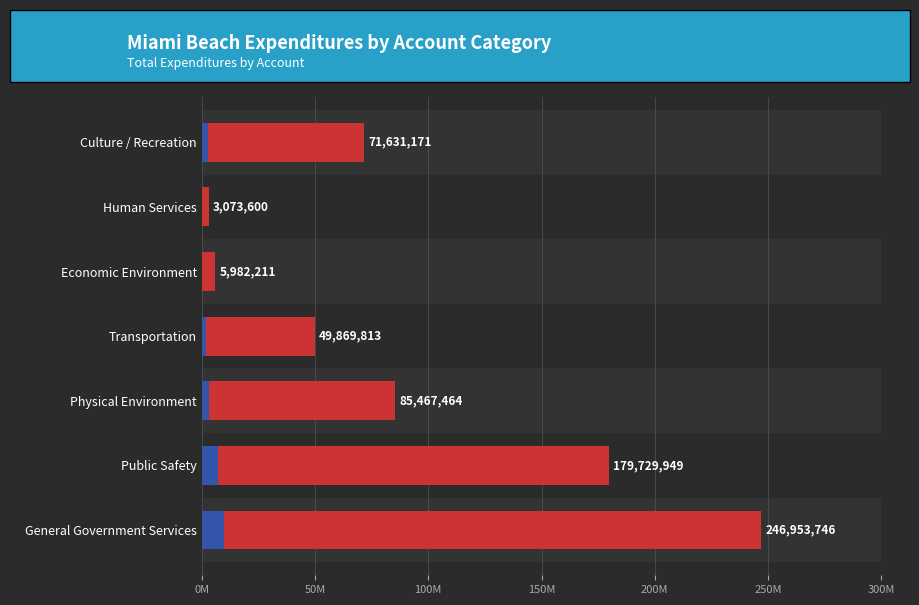

Does the chart contain stacked bars?

No